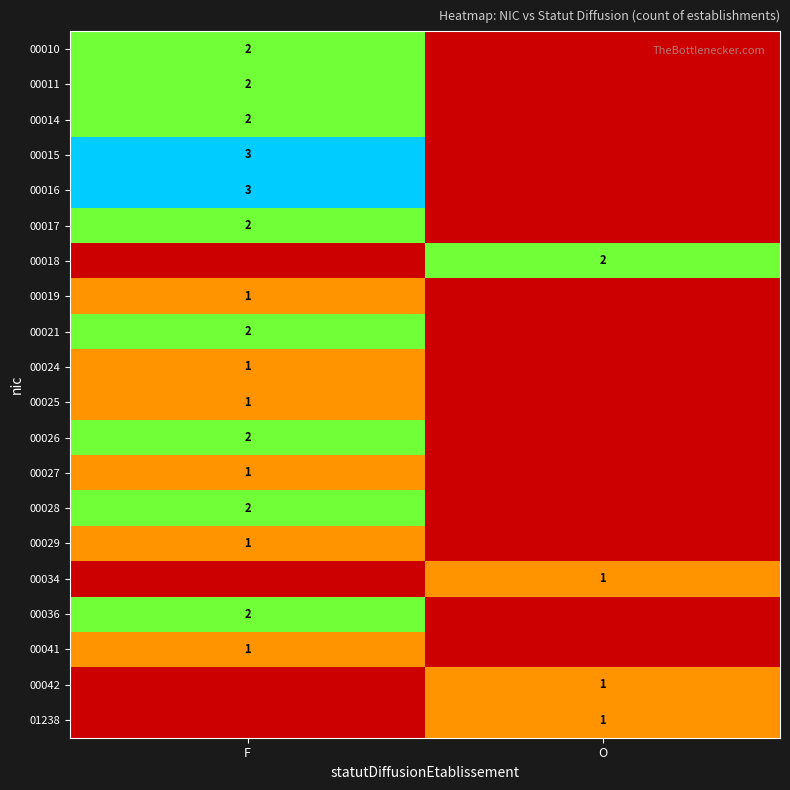

Between F and O, which is larger?

F